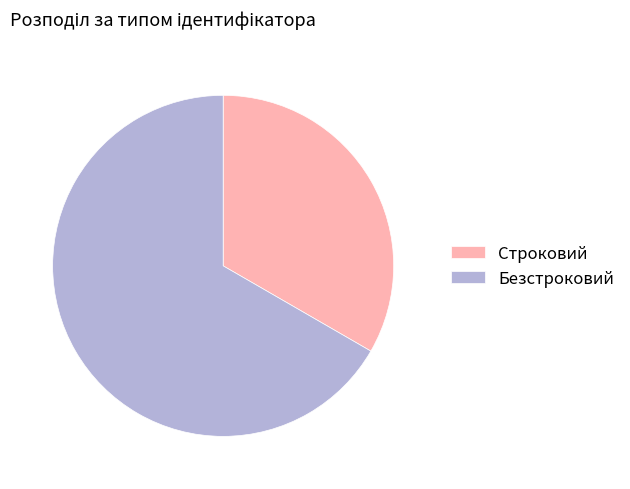

Does Безстроковий account for over 50% of the chart?

Yes